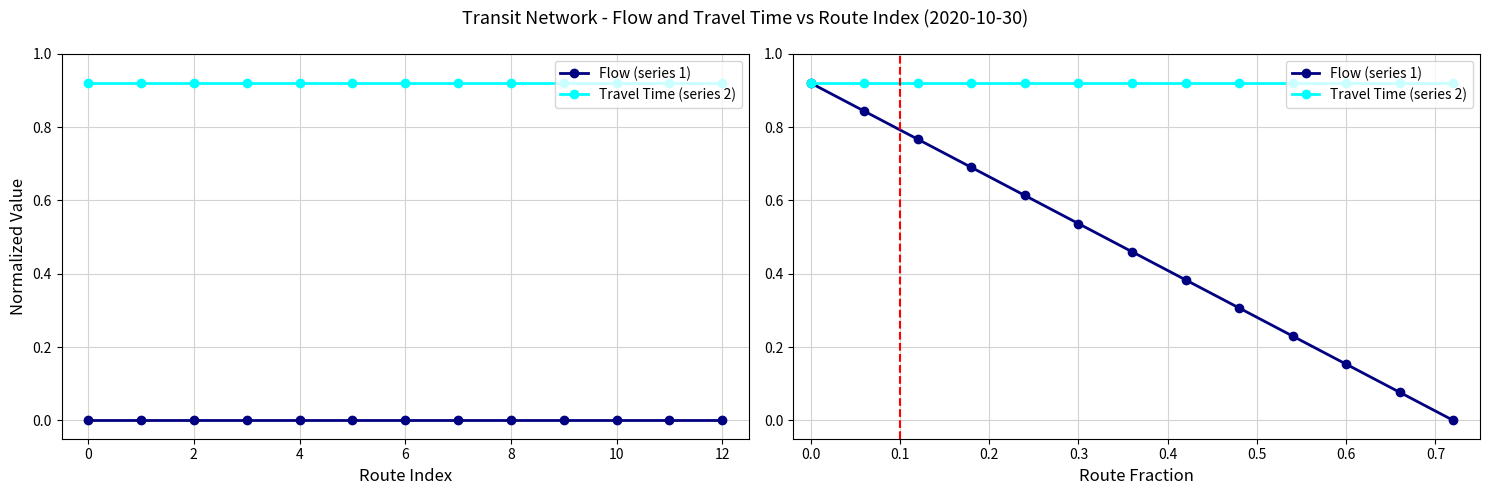

The value of Flow (series 1) at 7 is 0.1. True or false?

False